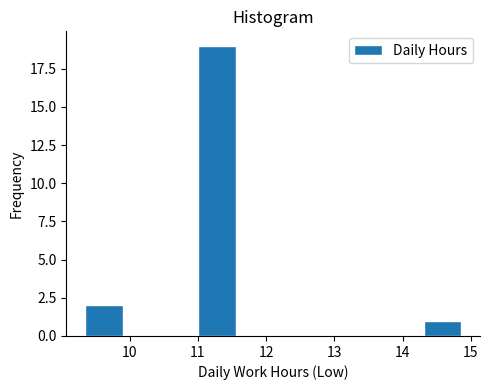

Over which range of the x-axis is the bar tallest?

11.0 to 11.6